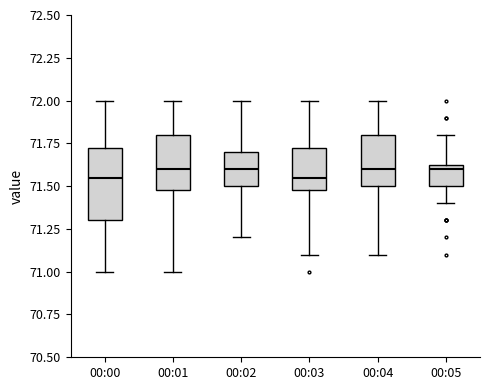

Reading left to right, read every box against the y-axis: the position of its median line, the range the box covers, and the ends of its whiskers. The values are not printed on the chart, so give them approximately, as read against the axis.

00:00: median 71.55, box 71.30 to 71.75, whiskers 71.00 to 72.00
00:01: median 71.60, box 71.50 to 71.80, whiskers 71.00 to 72.00
00:02: median 71.60, box 71.50 to 71.70, whiskers 71.20 to 72.00
00:03: median 71.55, box 71.50 to 71.75, whiskers 71.10 to 72.00
00:04: median 71.60, box 71.50 to 71.80, whiskers 71.10 to 72.00
00:05: median 71.60, box 71.50 to 71.65, whiskers 71.40 to 71.80